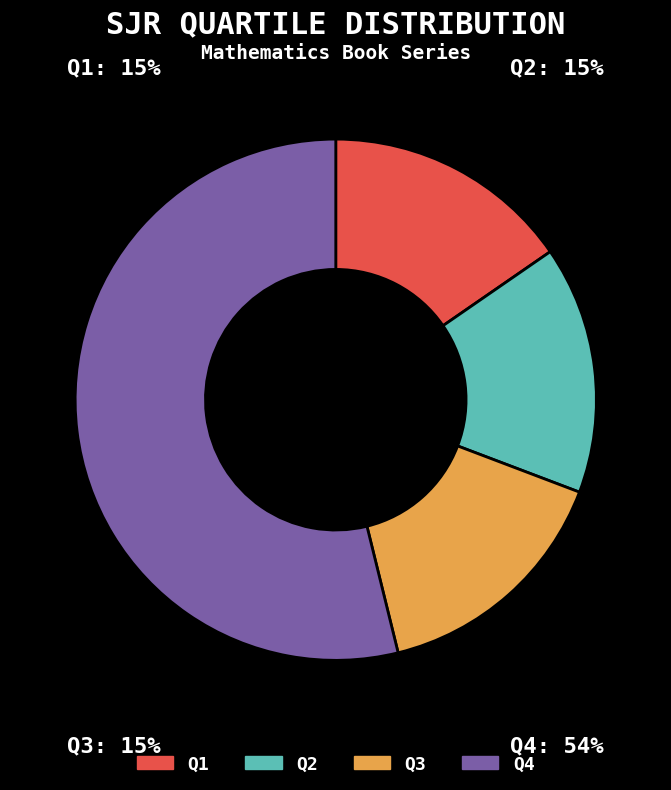

Is Q3 the majority of the pie?

No